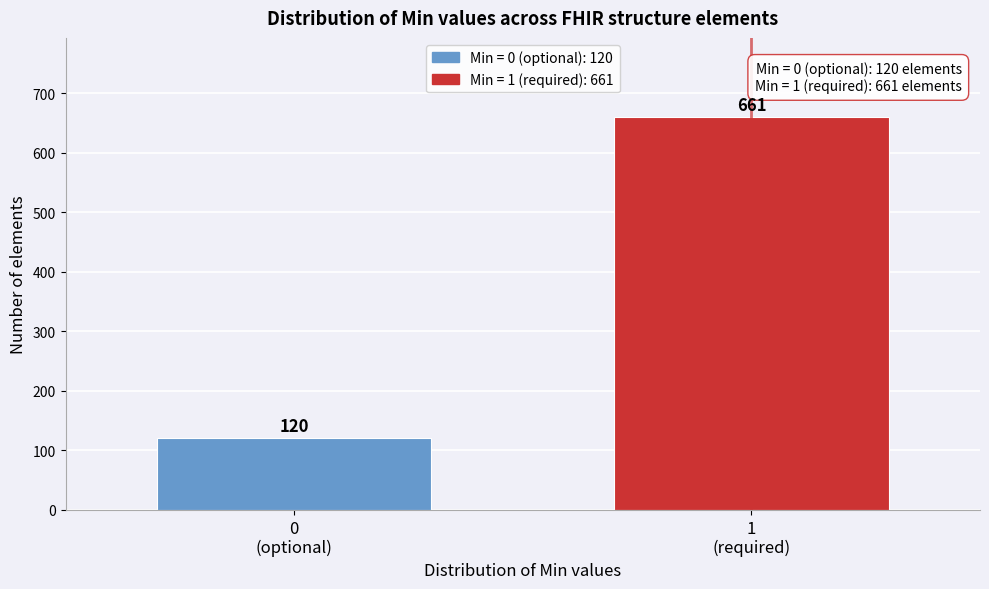

Reading right to left, what are all the values shown in this chart?

661	120